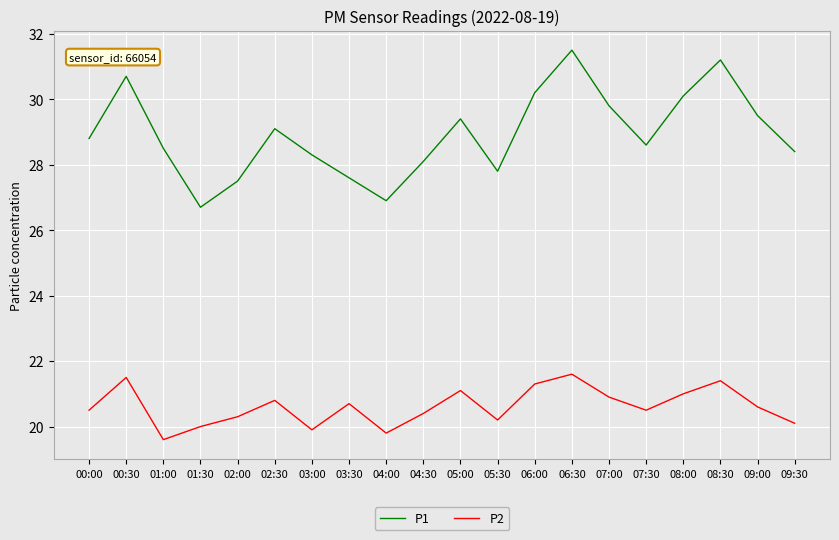

List the series in order of their overall mean, highest first.

P1, P2